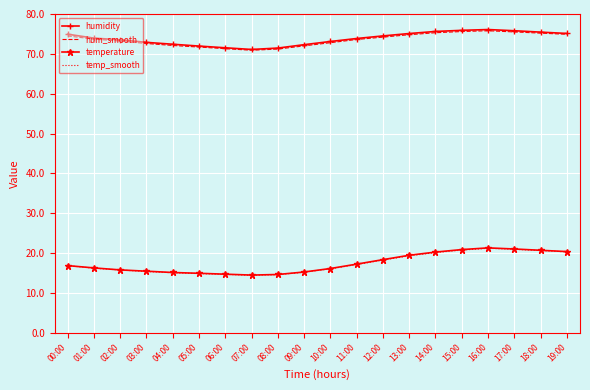

True or false: hum_smooth and temp_smooth cross at least once.

False